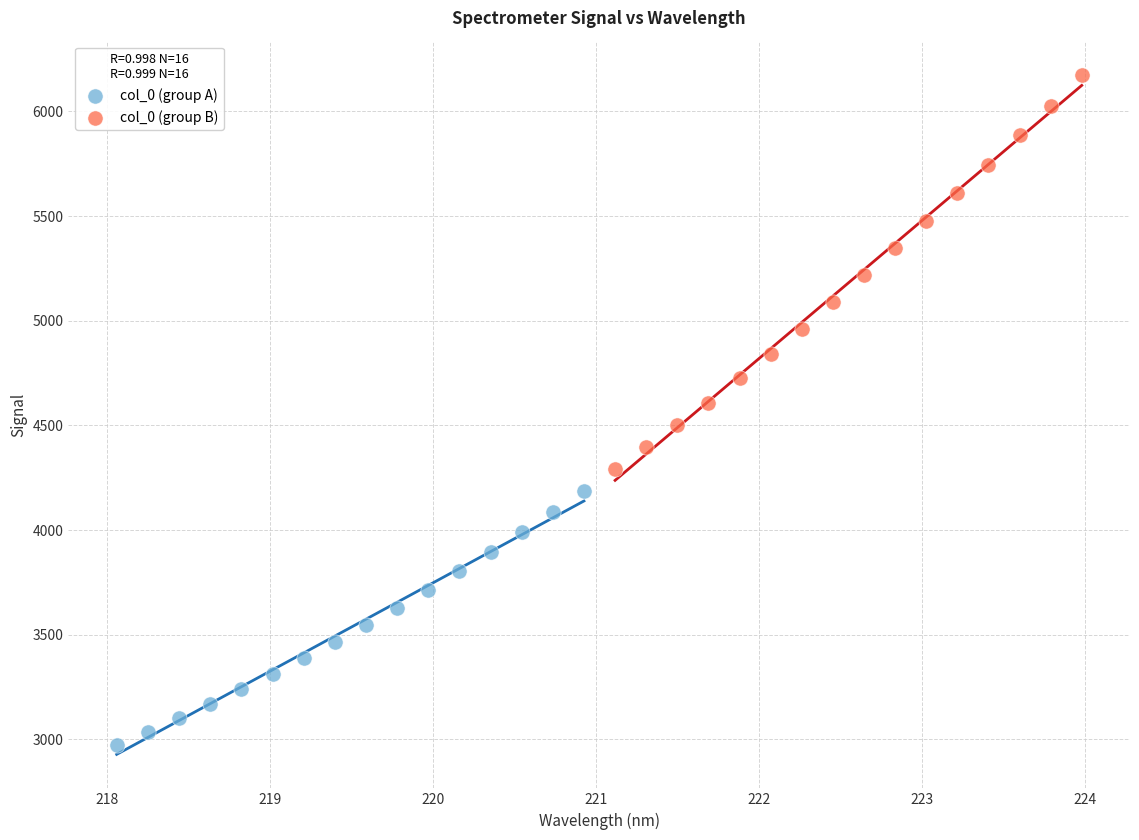

Which series has the largest Y range (max minus min)?

col_0 (group B)